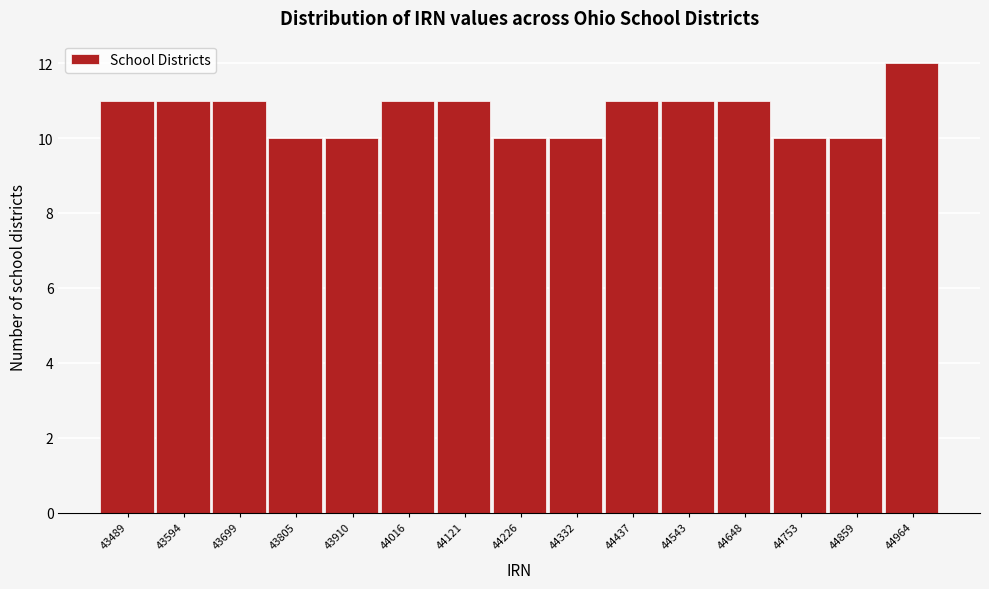

Reading right to left, transcribe all the data shown in this chart.

44964=12	44859=10	44753=10	44648=11	44543=11	44437=11	44332=10	44226=10	44121=11	44016=11	43910=10	43805=10	43699=11	43594=11	43489=11